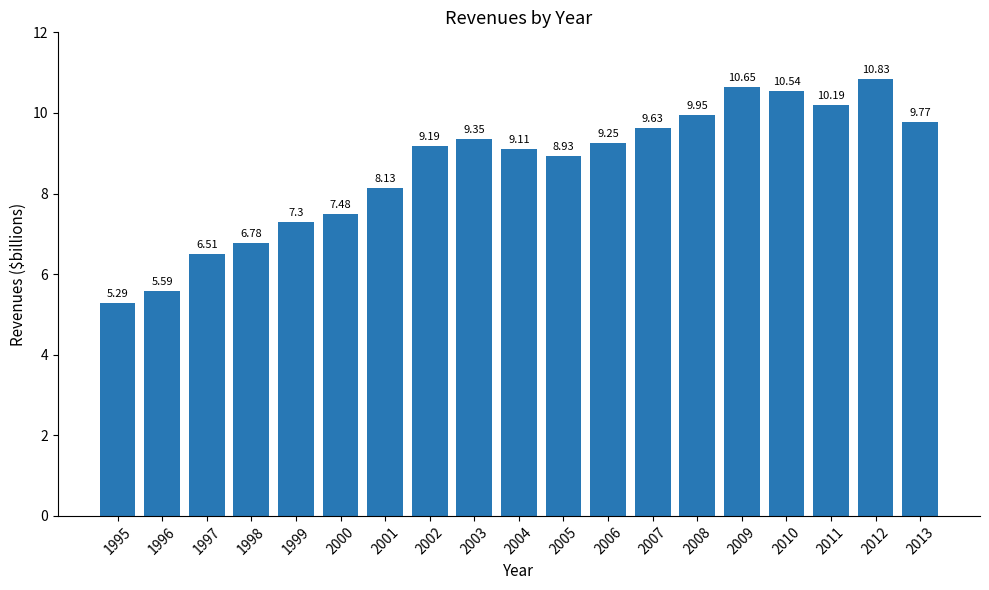

Rank the categories by value from highest to lowest.

2012, 2009, 2010, 2011, 2008, 2013, 2007, 2003, 2006, 2002, 2004, 2005, 2001, 2000, 1999, 1998, 1997, 1996, 1995